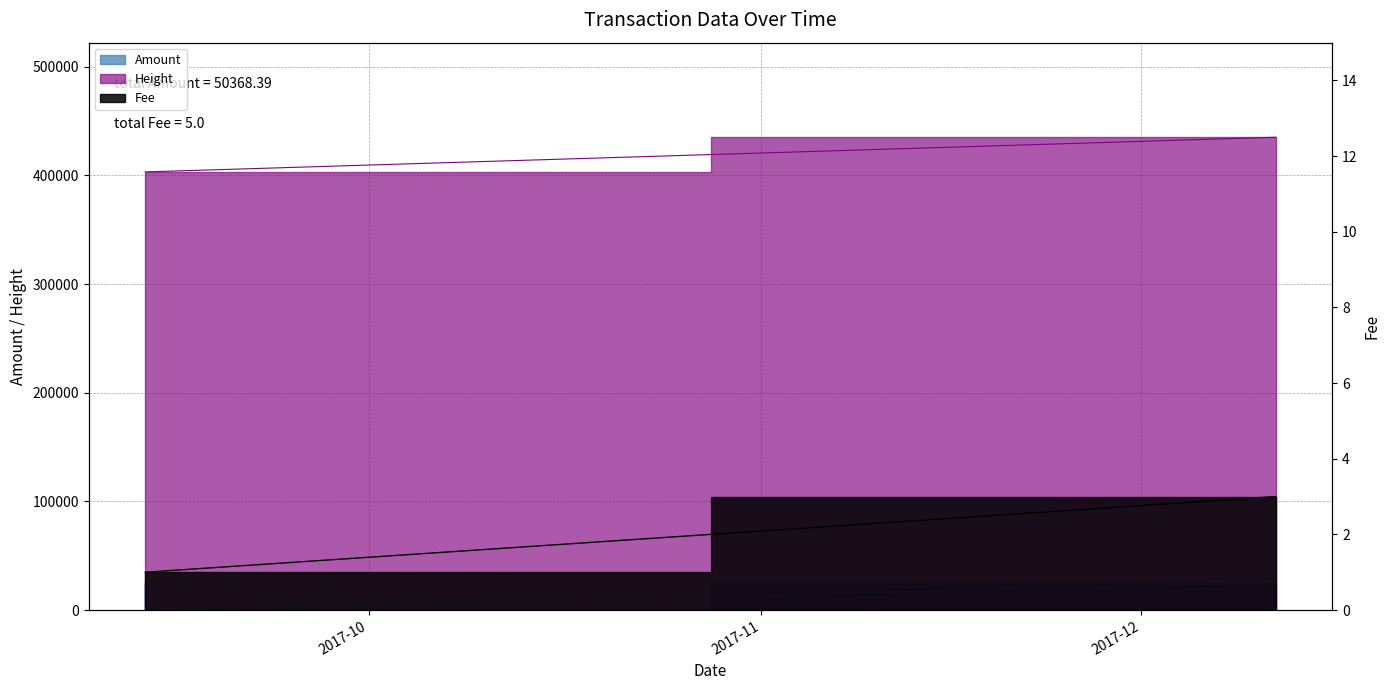

What is the average value of the Height series?

413941.7